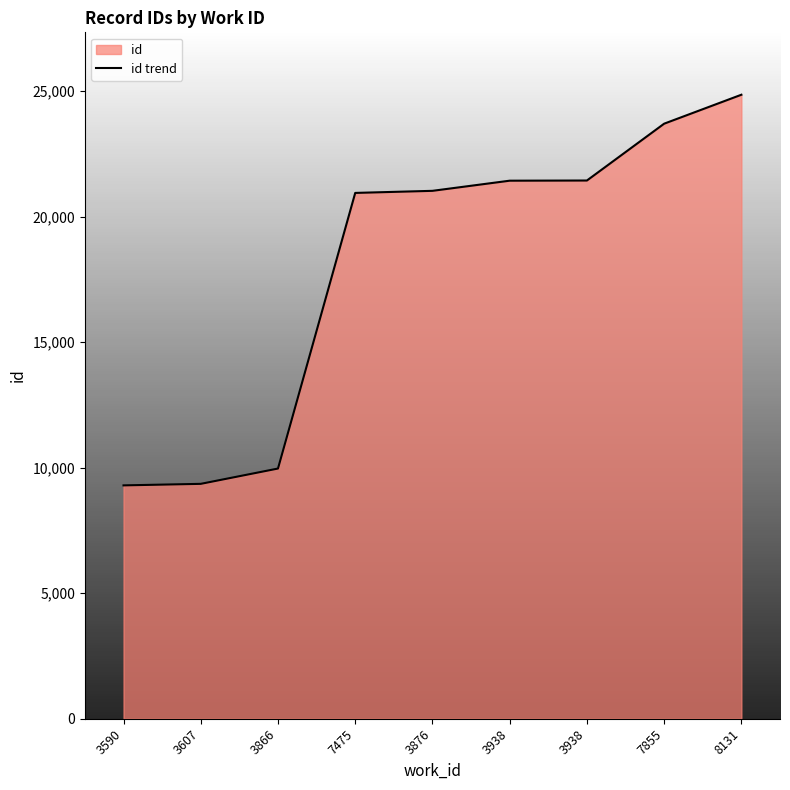

How many categories are shown in the chart?

9